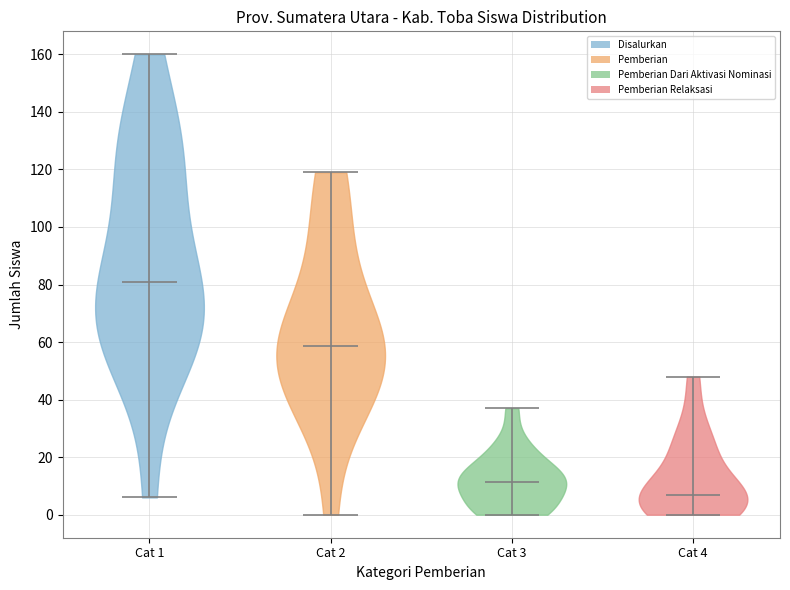

Reading left to right, read every violin against the y-axis: where its median line is, and the lowest and highest points it reaches. The values are not printed on the chart, so give them approximately, as read against the axis.

Cat 1: median line 82, lowest point 6, highest point 160
Cat 2: median line 58, lowest point 0, highest point 120
Cat 3: median line 12, lowest point 0, highest point 38
Cat 4: median line 8, lowest point 0, highest point 48